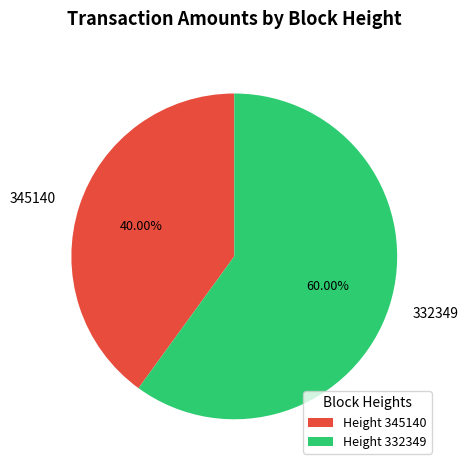

Does any single category account for the majority?

Yes